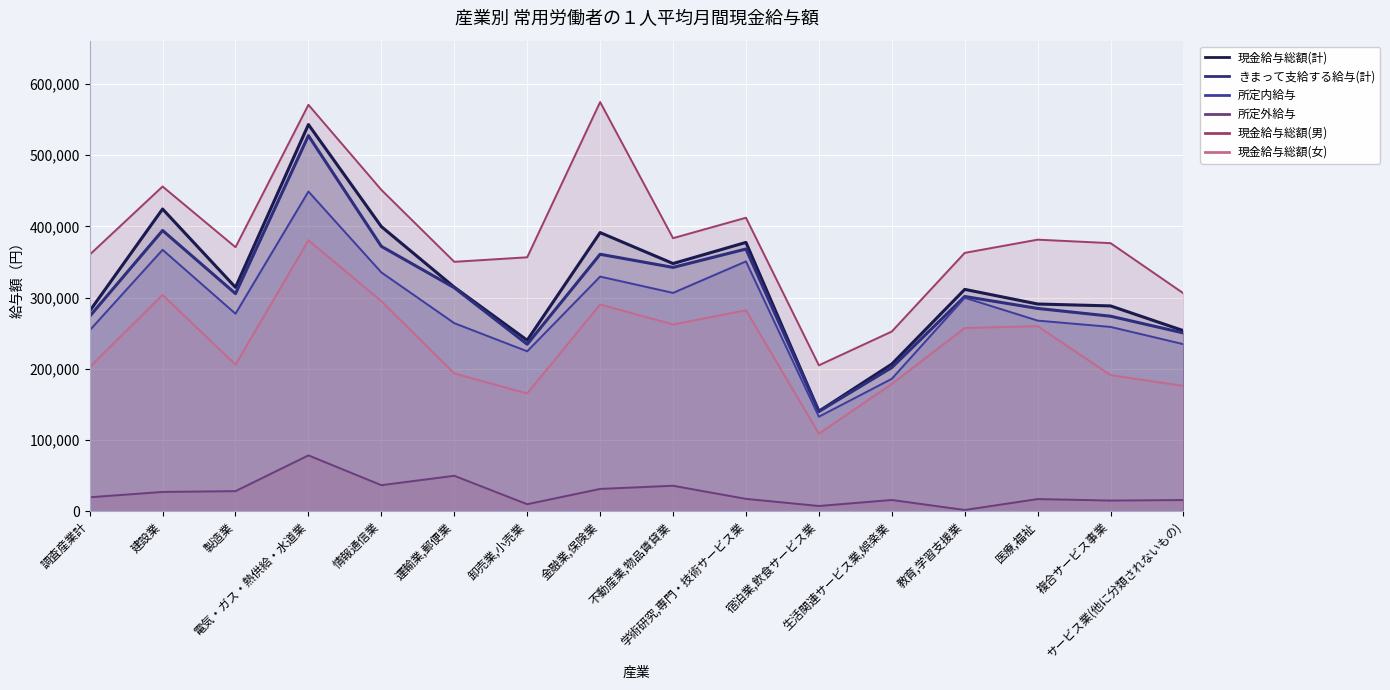

What is the label of the 11th point from the left?

宿泊業,飲食サービス業